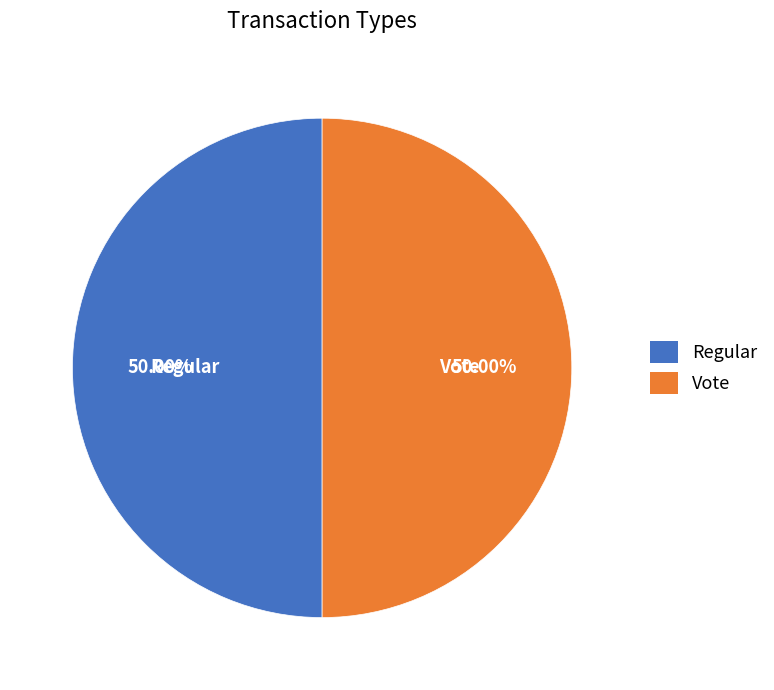

To the nearest percent, what portion does Vote represent?

50%